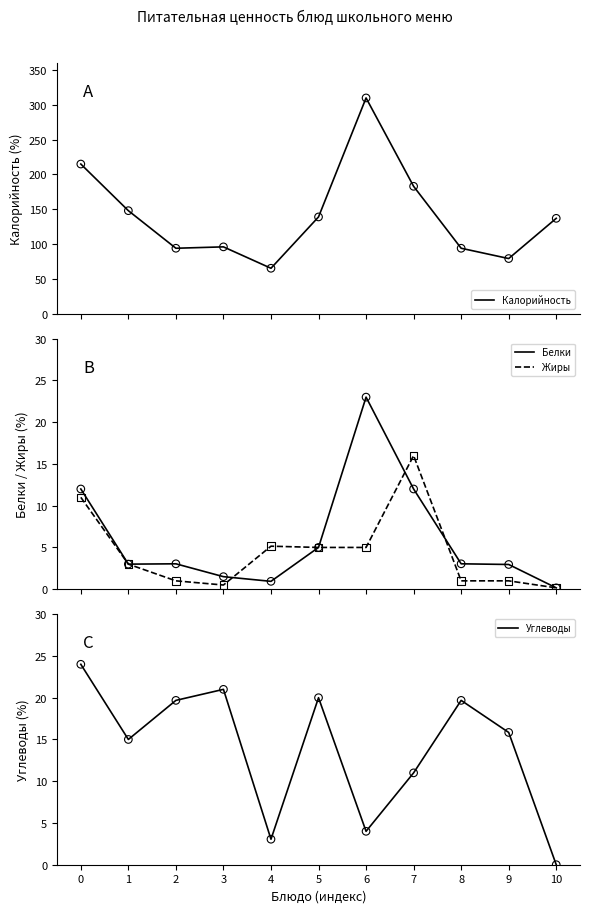

At how many categories does at least one series exceed 29?

11